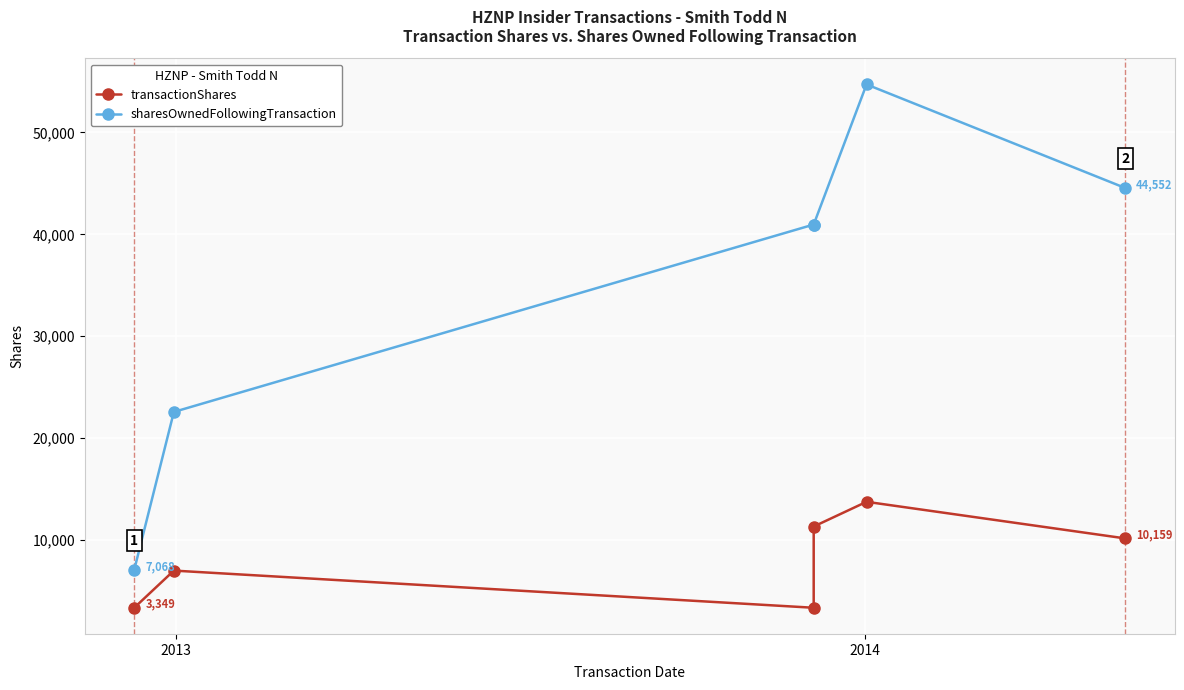

How many interior local peaks does the transactionShares series have?

2